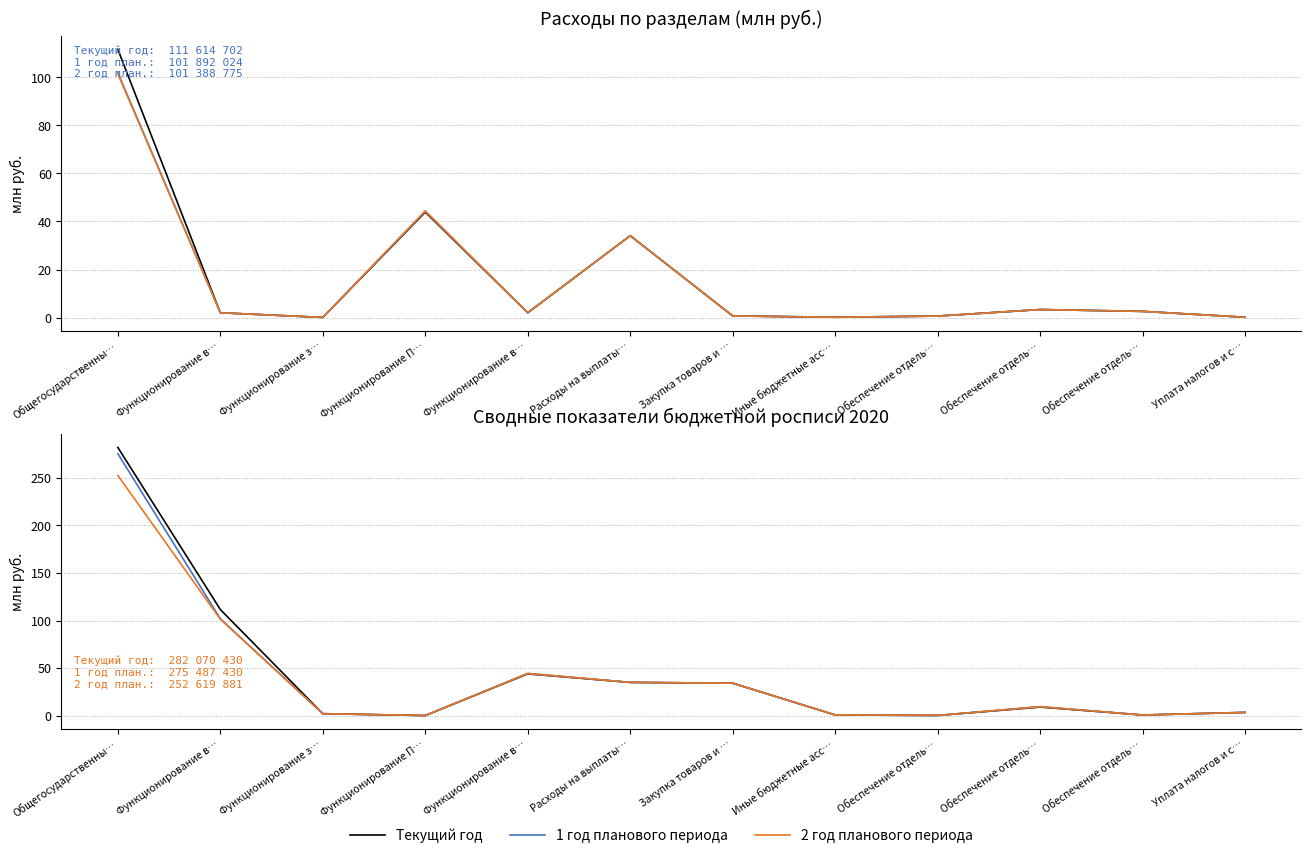

Reading left to right, what are all the values shown in this chart?

Текущий год: Общегосударственны…=282.1	Функционирование в…=111.6	Функционирование з…=2.0	Функционирование П…=0.1	Функционирование в…=43.9	Расходы на выплаты…=34.9	Закупка товаров и …=34.1	Иные бюджетные асс…=0.7	Обеспечение отдель…=0.2	Обеспечение отдель…=8.9	Обеспечение отдель…=0.6	Уплата налогов и с…=3.4
1 год планового периода: Общегосударственны…=275.5	Функционирование в…=101.9	Функционирование з…=2.0	Функционирование П…=0.1	Функционирование в…=44.3	Расходы на выплаты…=34.9	Закупка товаров и …=34.1	Иные бюджетные асс…=0.7	Обеспечение отдель…=0.2	Обеспечение отдель…=9.4	Обеспечение отдель…=0.6	Уплата налогов и с…=3.4
2 год планового периода: Общегосударственны…=252.6	Функционирование в…=101.4	Функционирование з…=2.0	Функционирование П…=0.1	Функционирование в…=44.3	Расходы на выплаты…=34.9	Закупка товаров и …=34.1	Иные бюджетные асс…=0.7	Обеспечение отдель…=0.2	Обеспечение отдель…=9.4	Обеспечение отдель…=0.6	Уплата налогов и с…=3.4